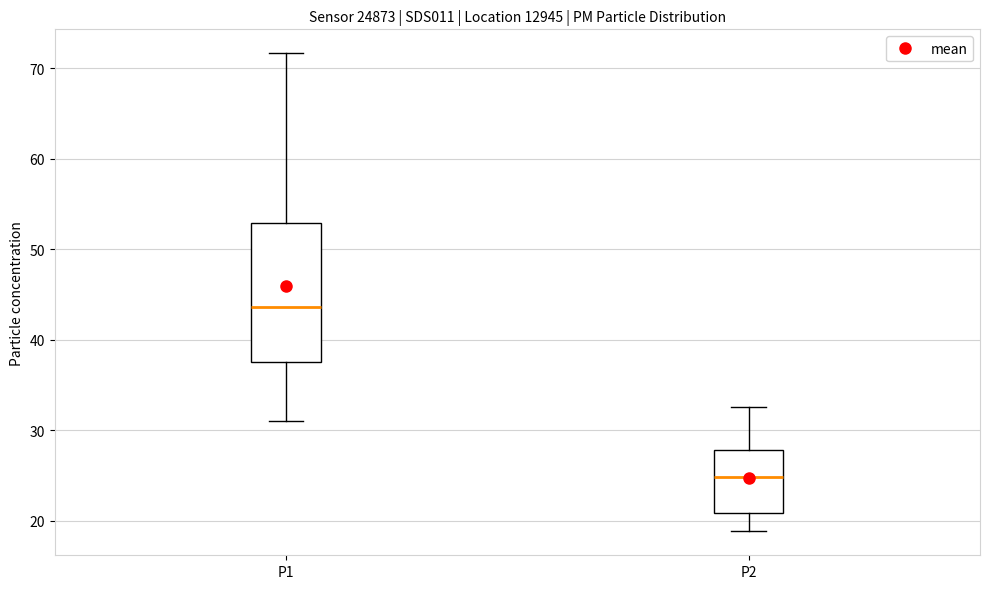

Which box's median line is the highest?

P1